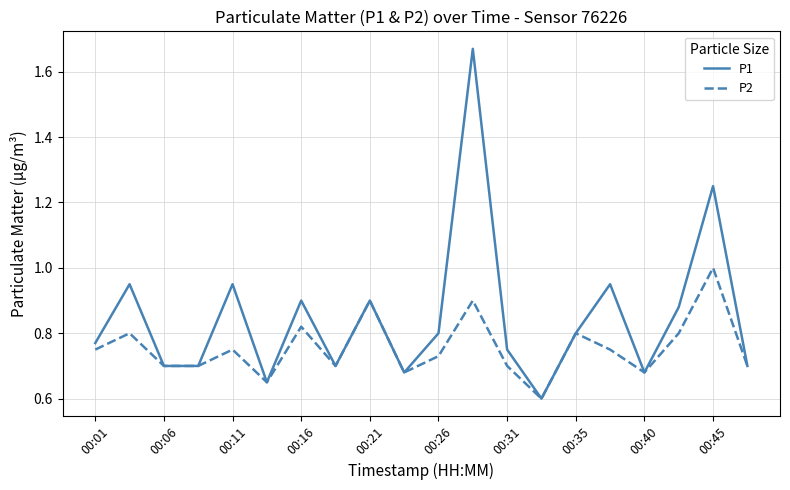

Which series has the largest total across all categories?

P1